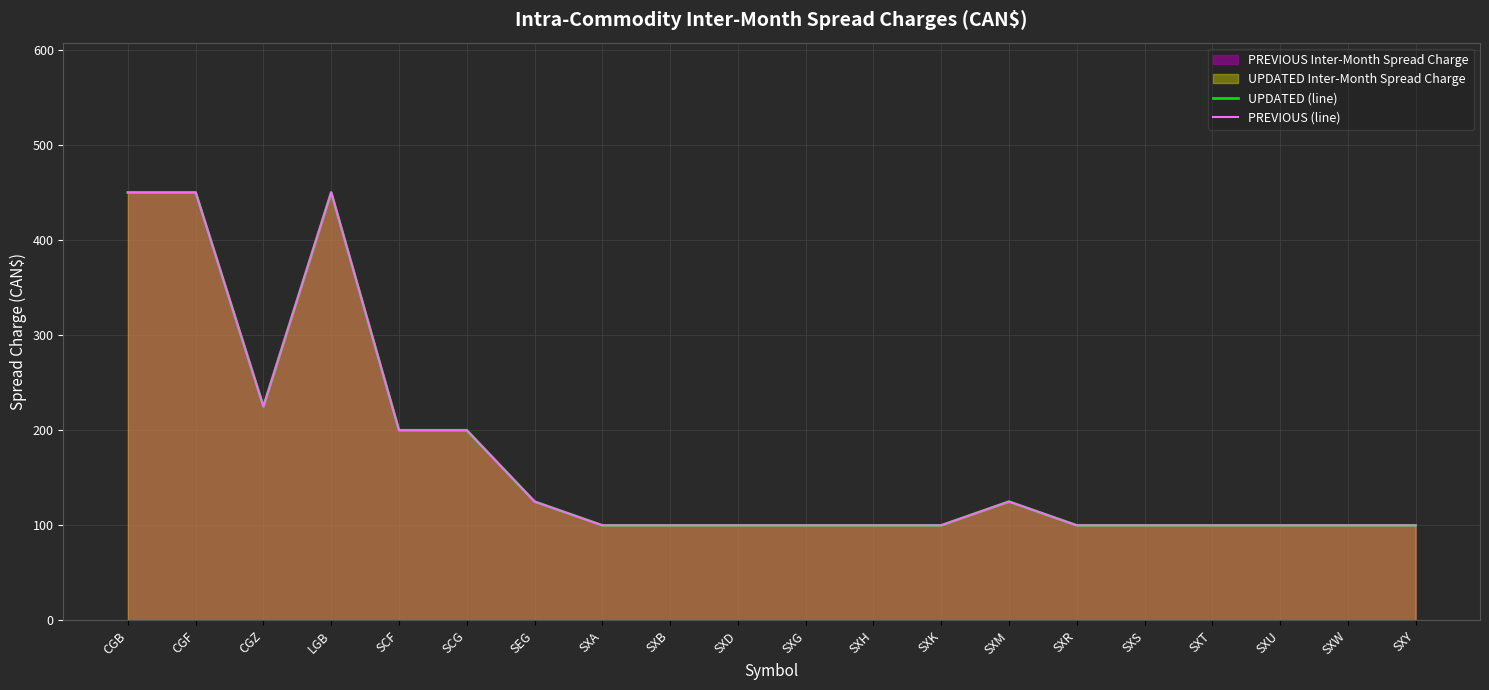

At which category does PREVIOUS (line) reach its first local peak?

LGB